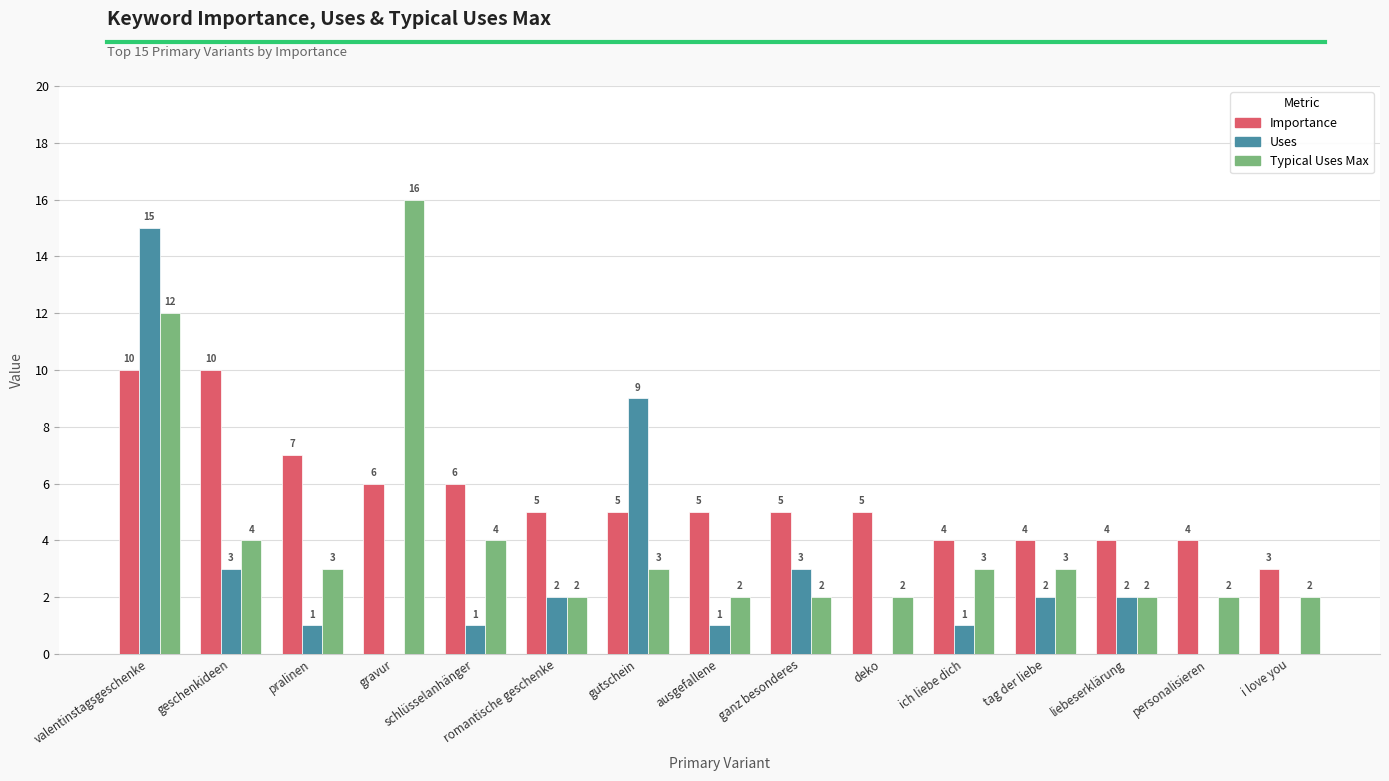

At which label does Uses reach its peak?

valentinstagsgeschenke